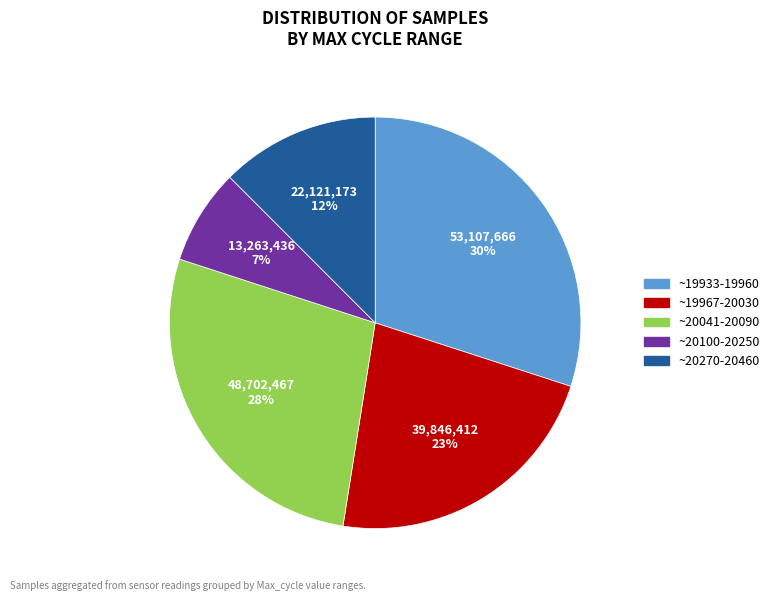

Is there any slice that represents more than half of the pie?

No